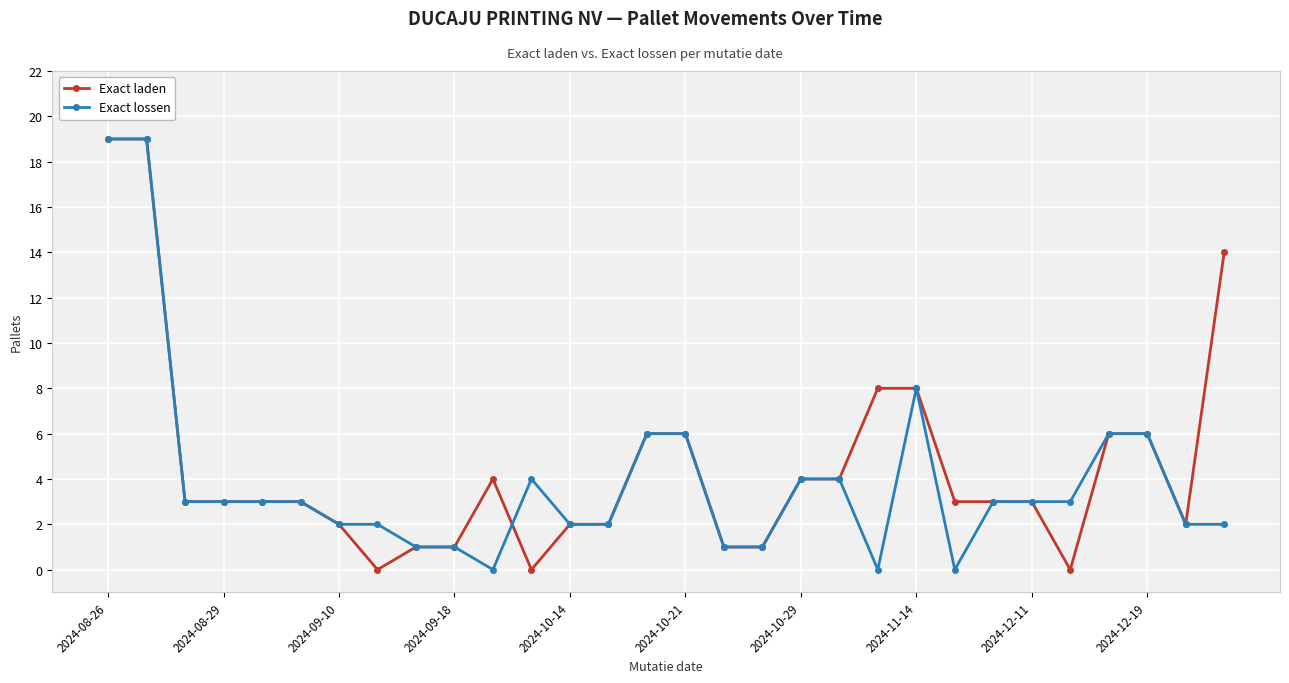

What is the difference between the maximum and minimum values in the Exact lossen series?

19